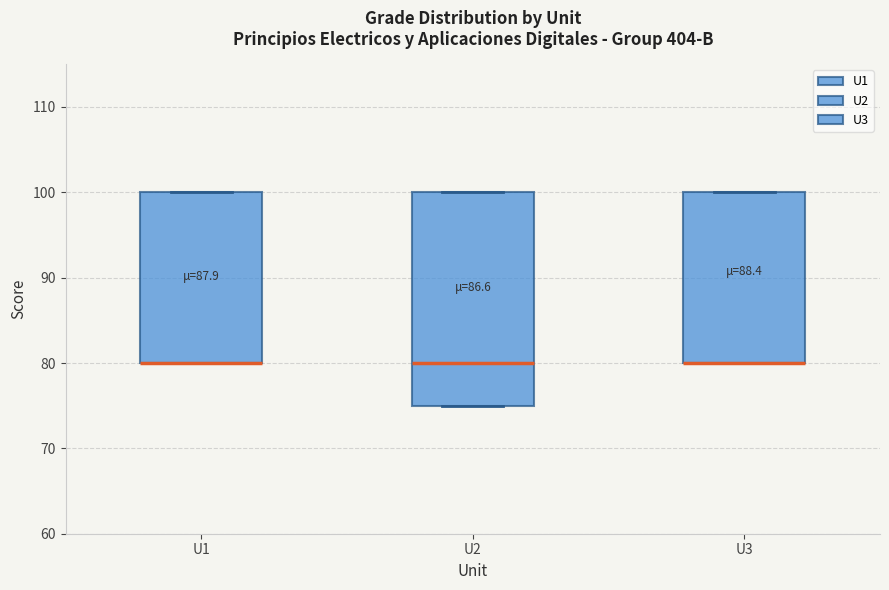

Reading left to right, transcribe this box plot: for each box, give where its median line is, the range the box spans, and where its two whiskers end, as read against the y-axis. The values are not printed on the chart, so give them approximately, as read against the axis.

U1: median 80 (drawn on the box's lower edge), box 80 to 100, whiskers 80 to 100
U2: median 80, box 75 to 100, whiskers 75 to 100
U3: median 80 (drawn on the box's lower edge), box 80 to 100, whiskers 80 to 100